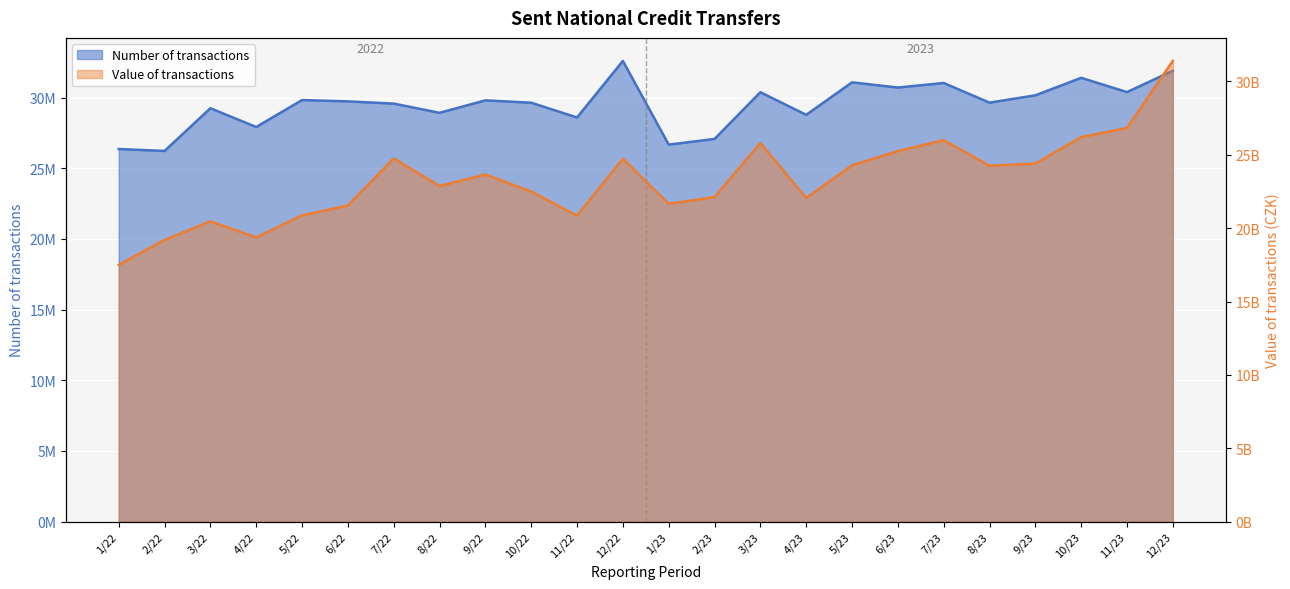

In Number of transactions, how many points are lower than both neighbors (excluding endpoints)?

9